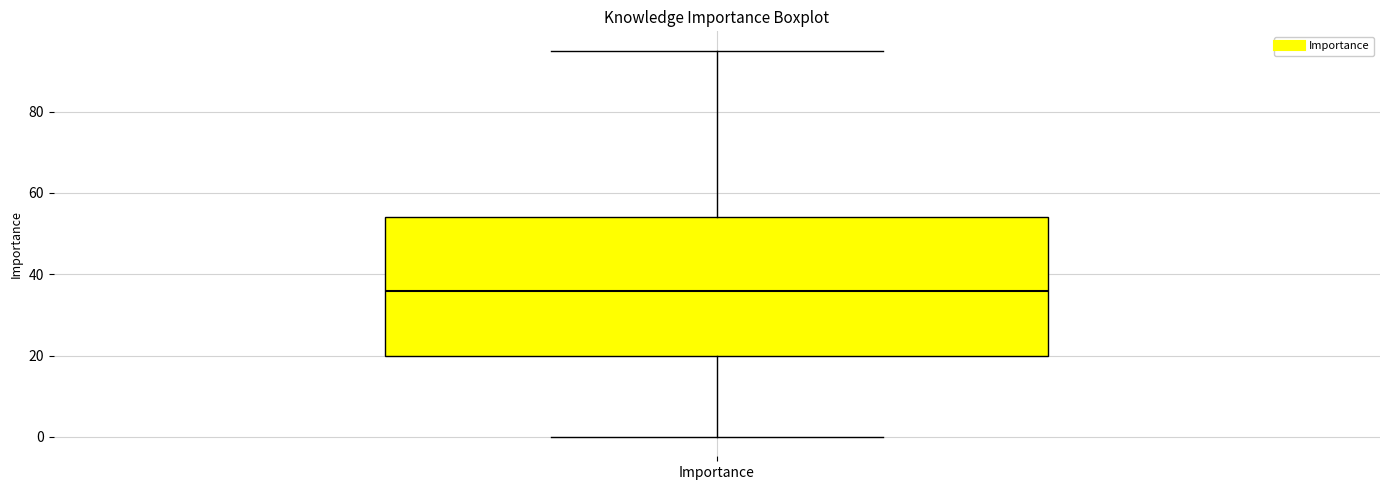

Read this box plot against the y-axis: the position of the median line, the range covered by the box, and the ends of both whiskers. The values are not printed on the chart, so give them approximately, as read against the axis.

median 36, box 20 to 54, whiskers 0 to 96